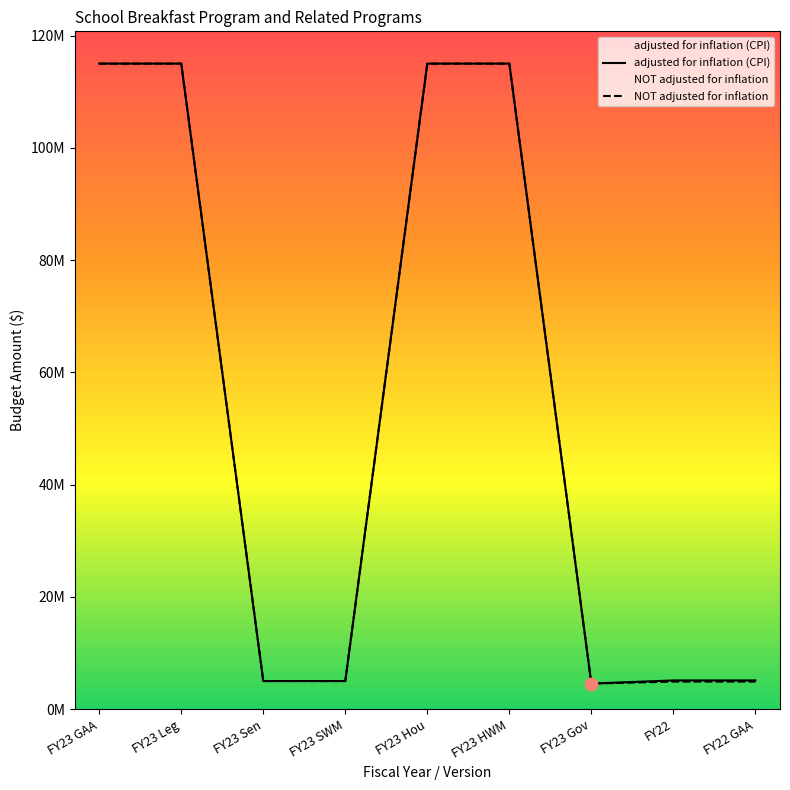

At how many categories does at least one series exceed 13180634?

4